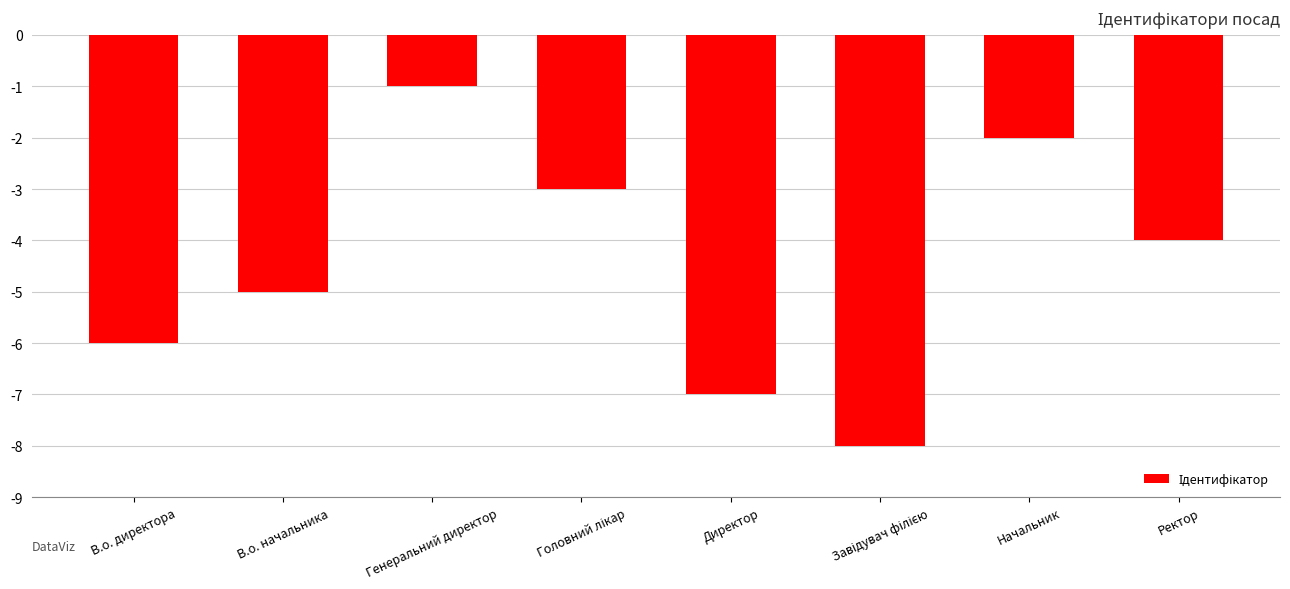

What is the label of the 7th bar from the right?

В.о. начальника